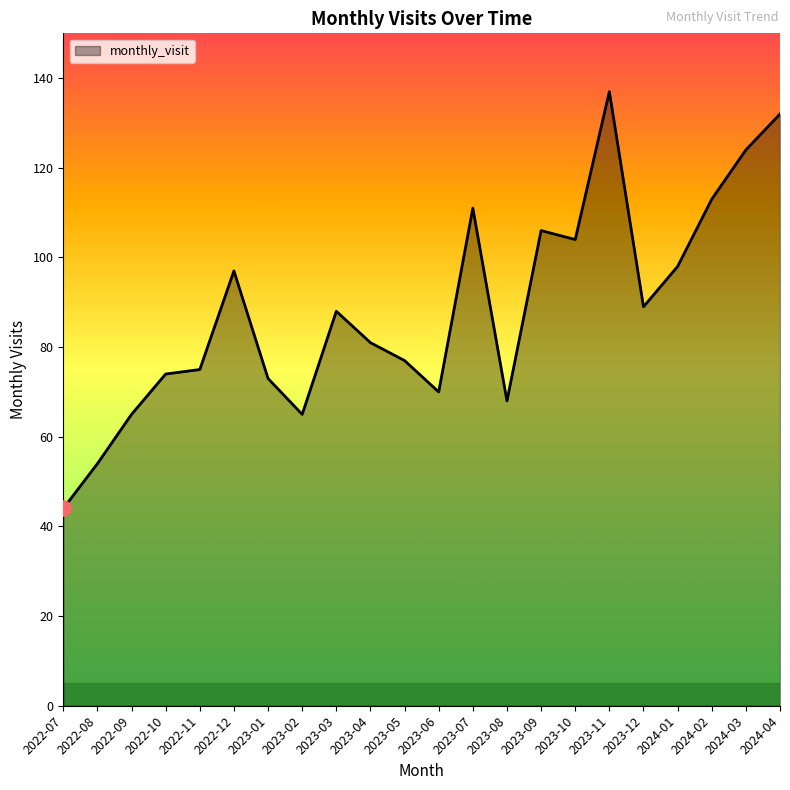

Between 2023-03 and 2024-02, which is larger?

2024-02